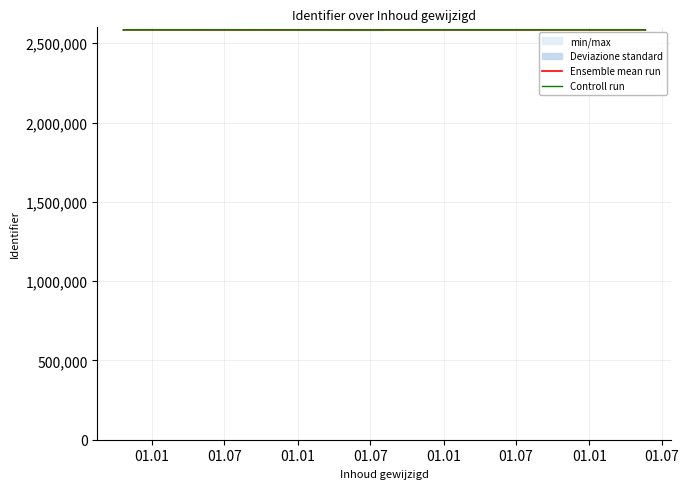

How many lines are shown in the chart?

2